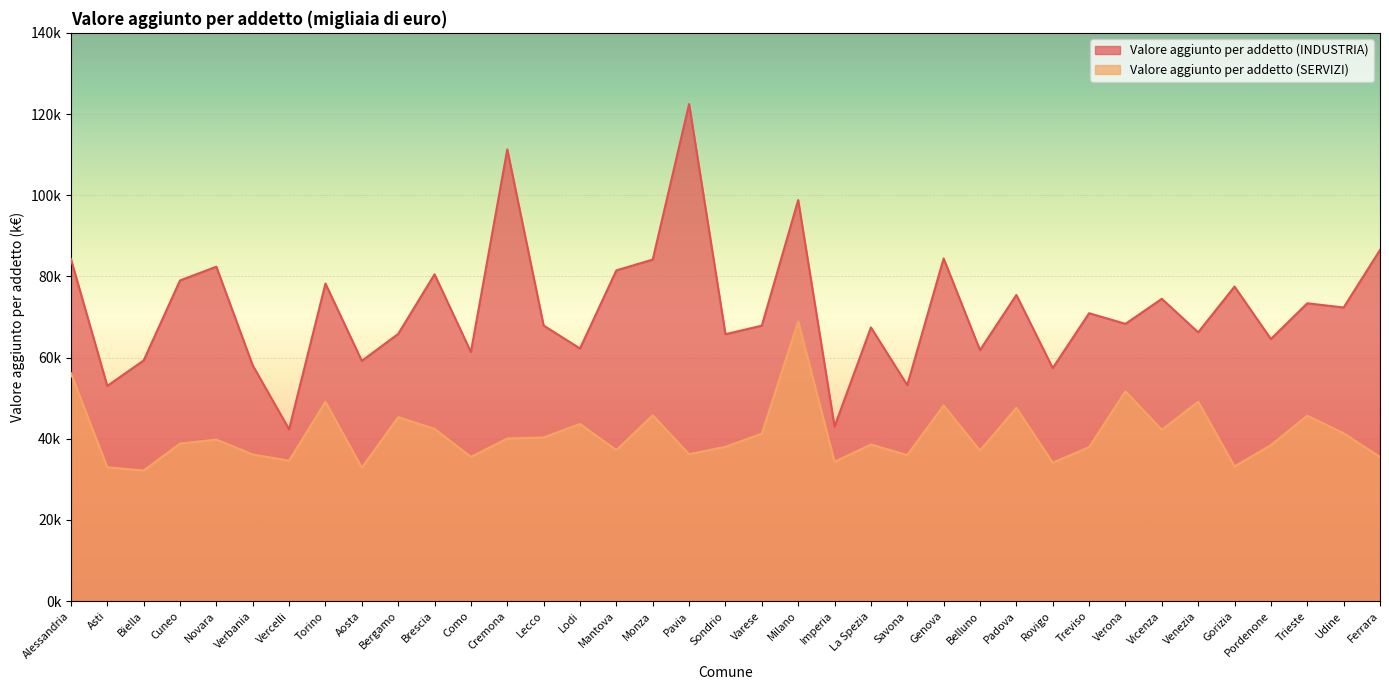

What are all the series names shown in the legend?

Valore aggiunto per addetto (INDUSTRIA), Valore aggiunto per addetto (SERVIZI)